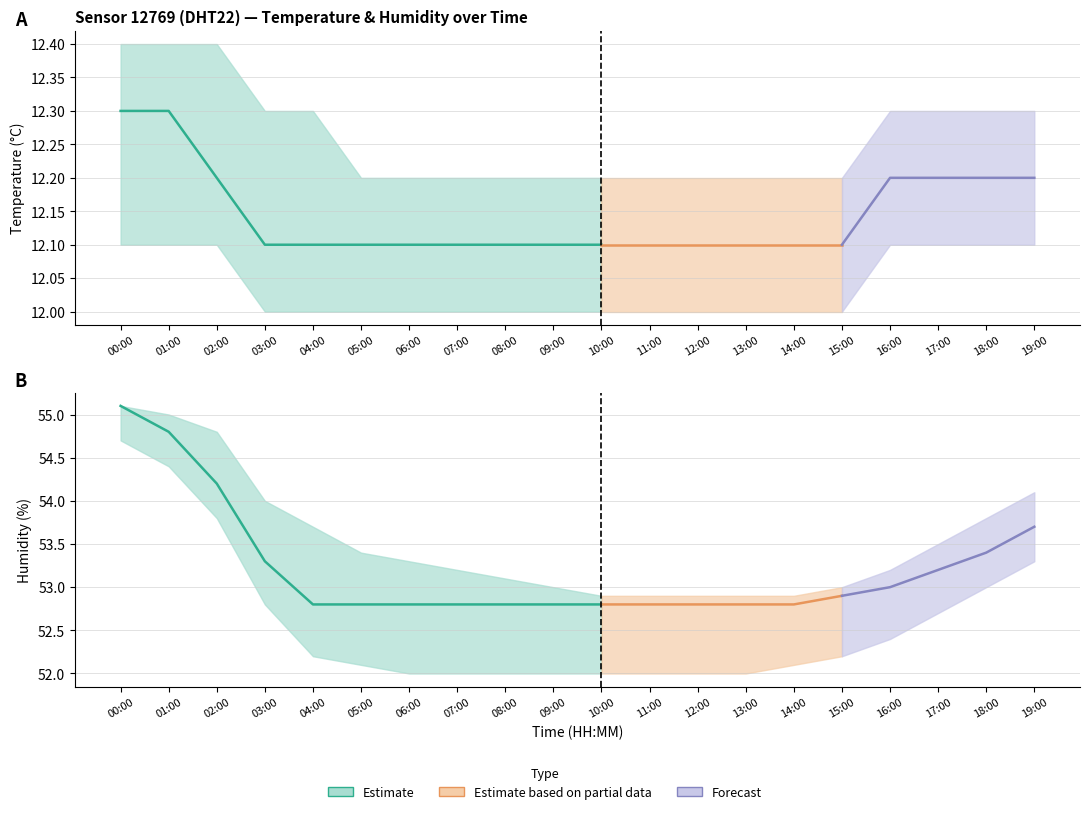

What position from the right is 02:00?

18